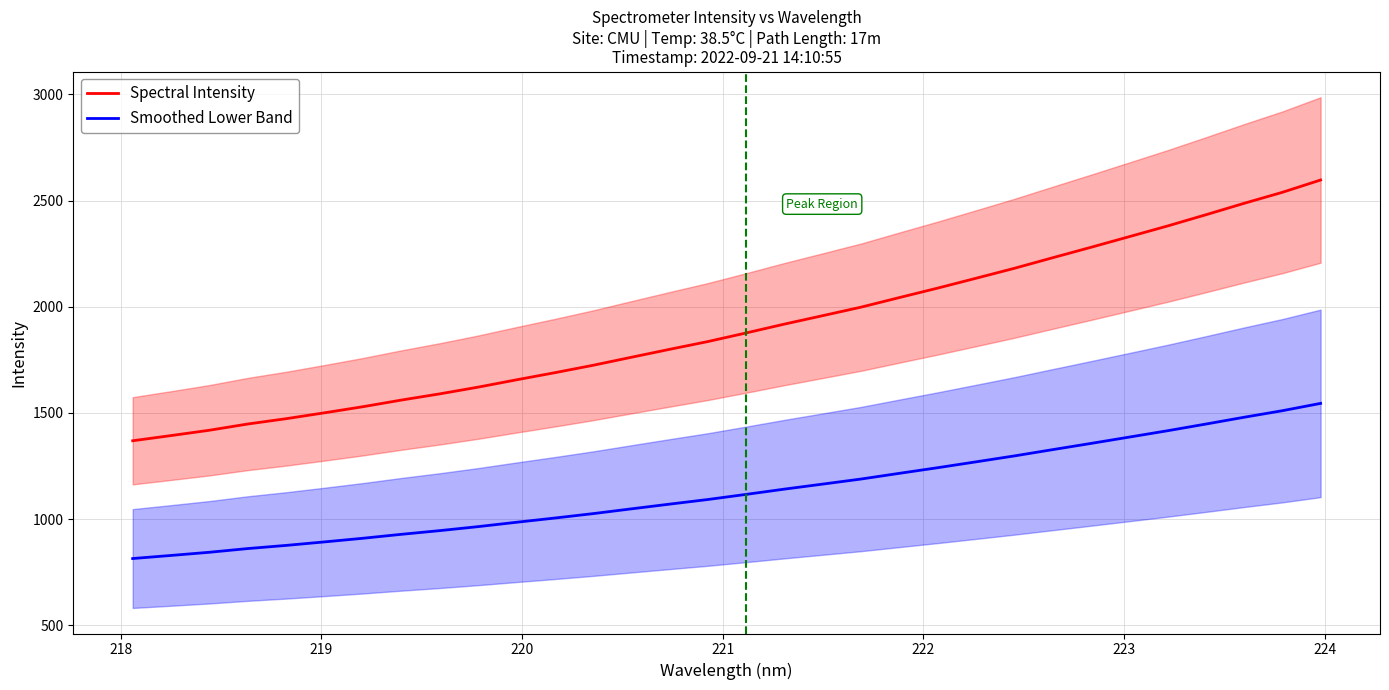

True or false: Spectral Intensity and Smoothed Lower Band cross at least once.

False